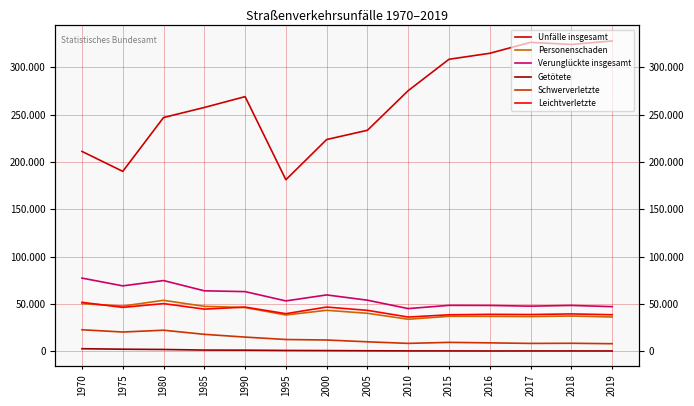

Where do Leichtverletzte and Personenschaden first cross each other?

1970 and 1975